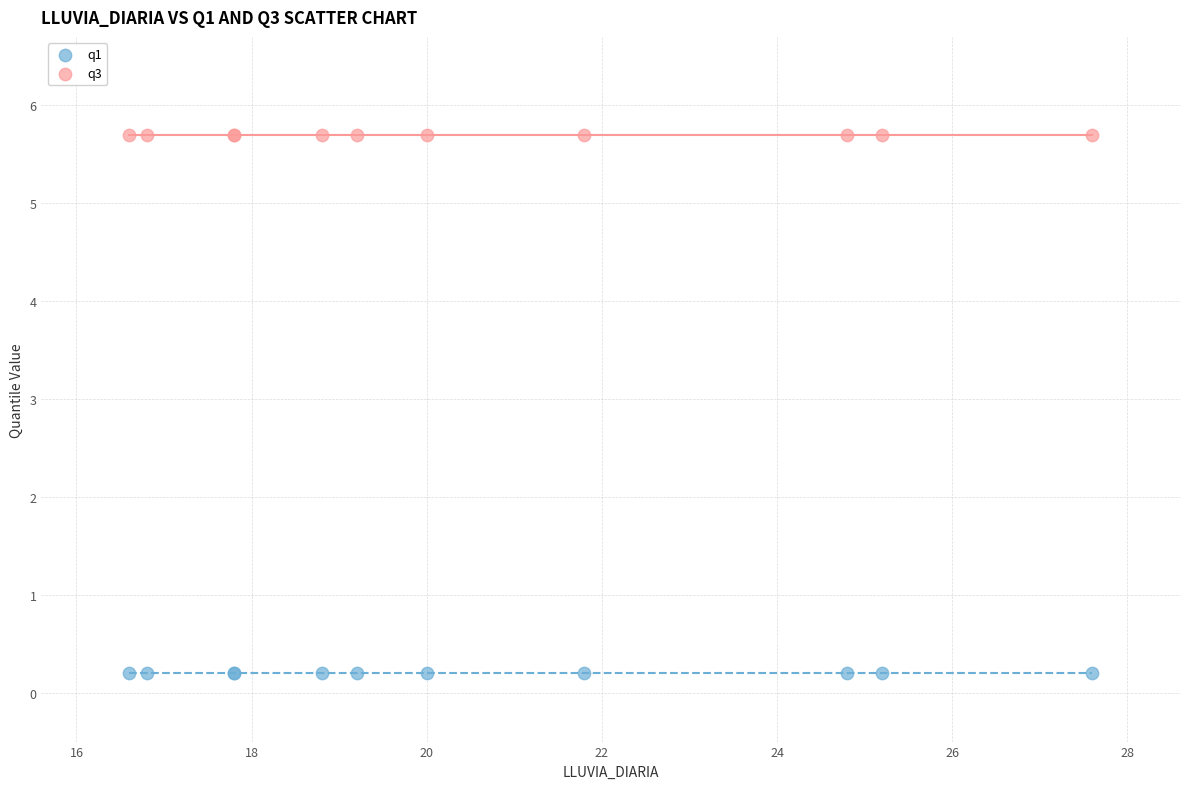

Which series reaches the maximum Y coordinate?

q3